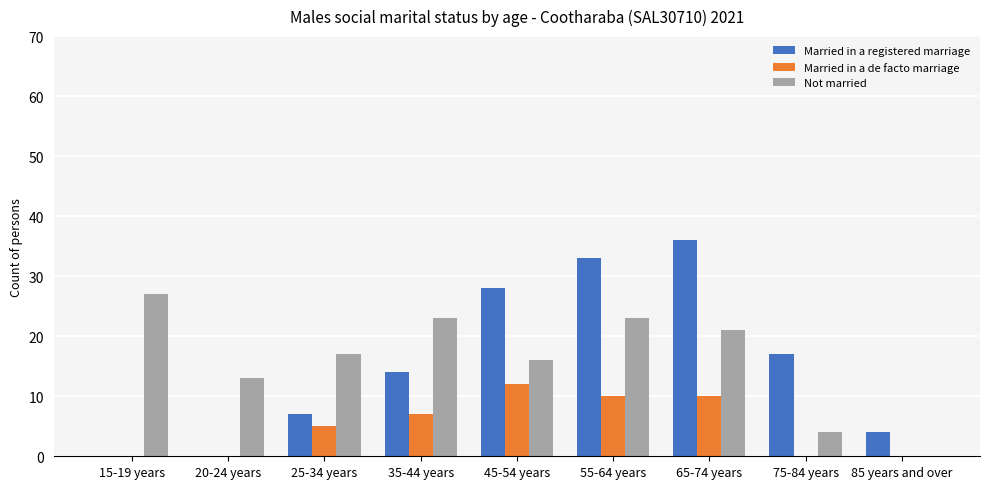

Which category has the highest value in the Married in a registered marriage series?

65-74 years